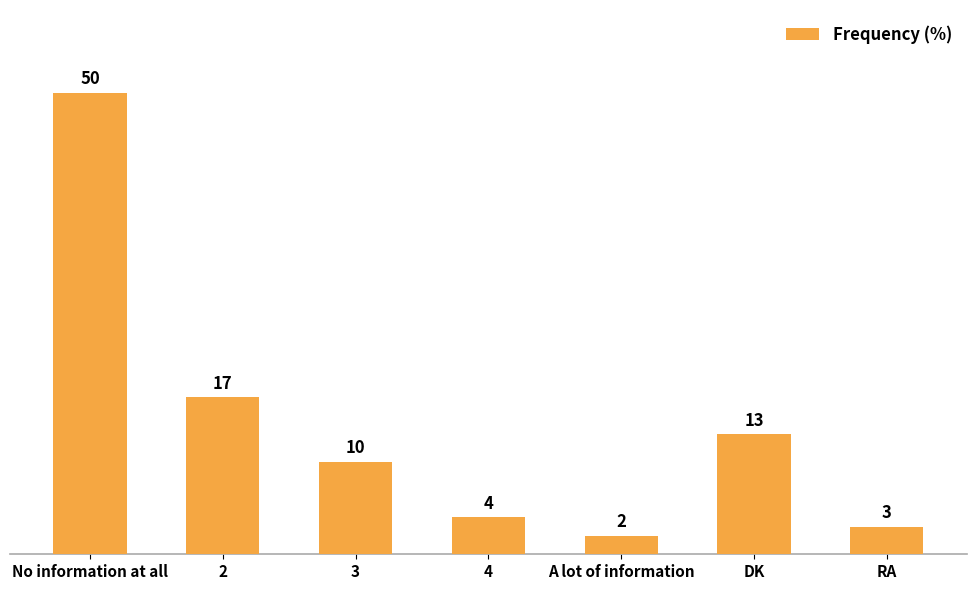

The chart shows a value of 17 at 2. True or false?

True